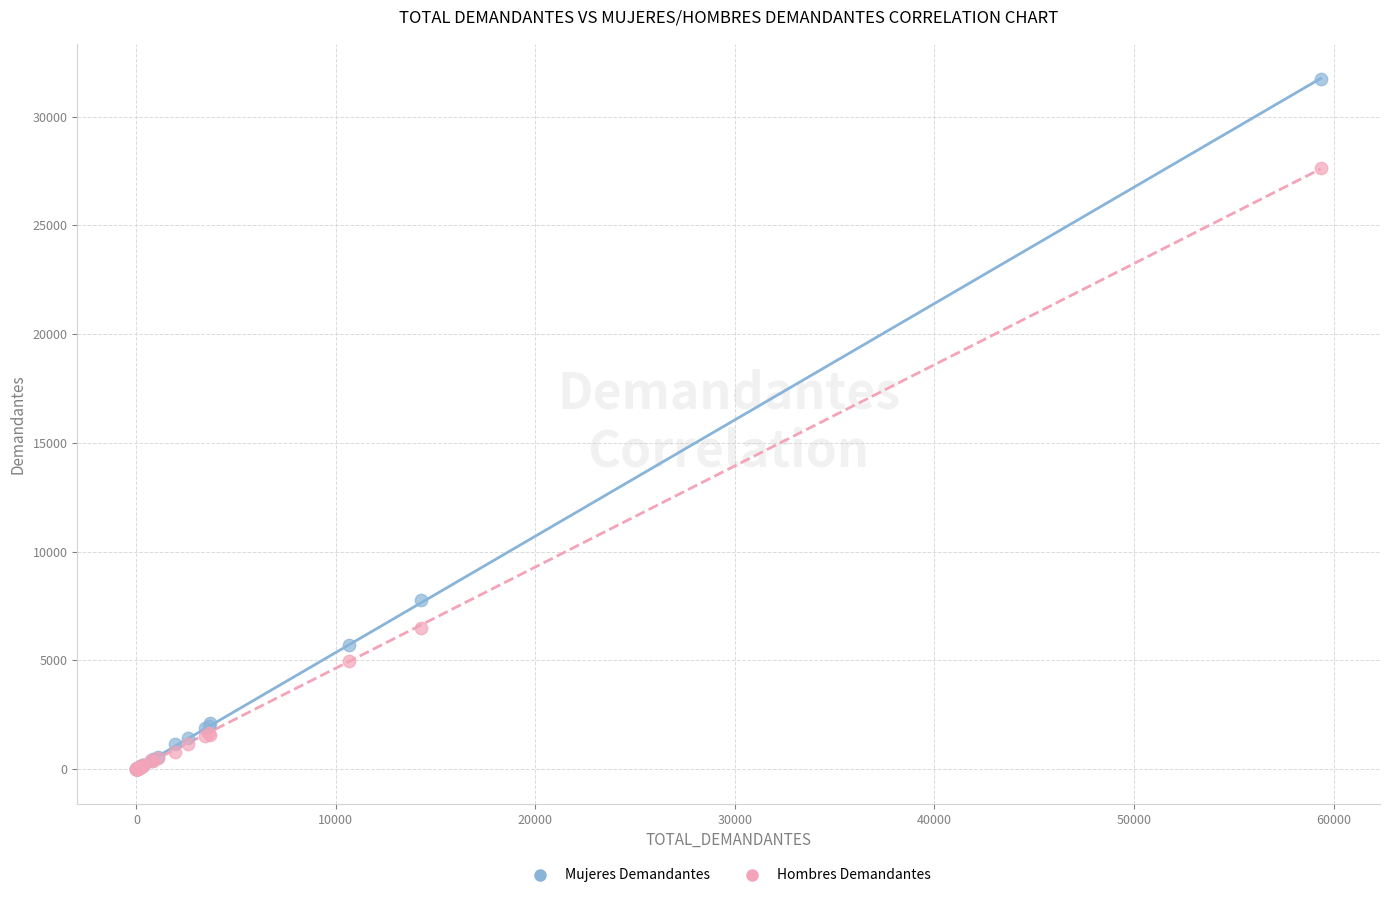

In the Hombres Demandantes series, what Y value is closest to 13823?

6482